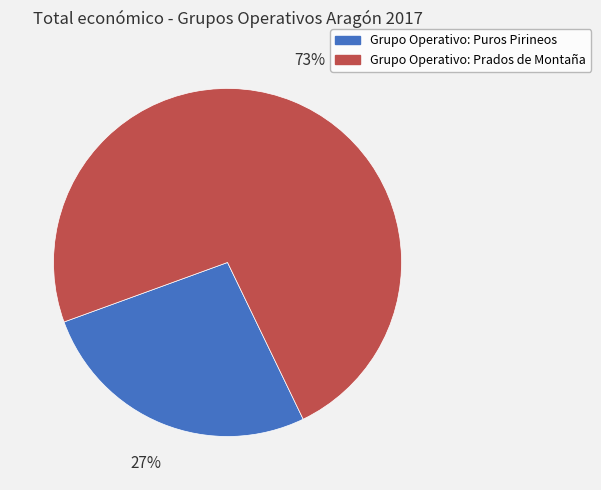

Is there a majority slice in this chart?

Yes